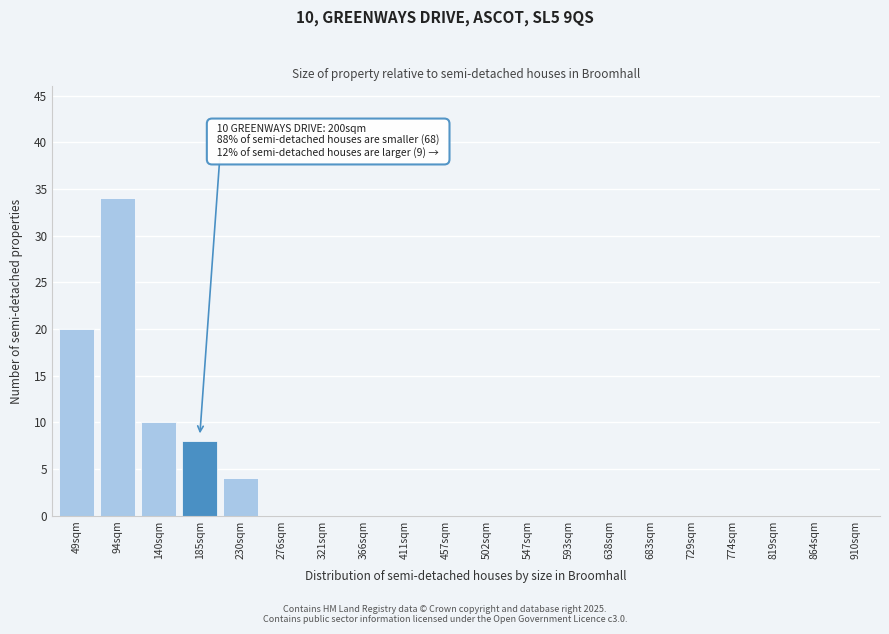

Reading left to right, list all the values displayed in this chart.

49sqm=20	94sqm=34	140sqm=10	185sqm=8	230sqm=4	276sqm=0	321sqm=0	366sqm=0	411sqm=0	457sqm=0	502sqm=0	547sqm=0	593sqm=0	638sqm=0	683sqm=0	729sqm=0	774sqm=0	819sqm=0	864sqm=0	910sqm=0